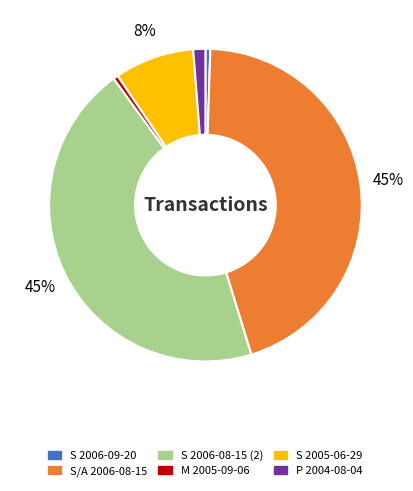

To the nearest percent, what is the average slice percentage?

17%